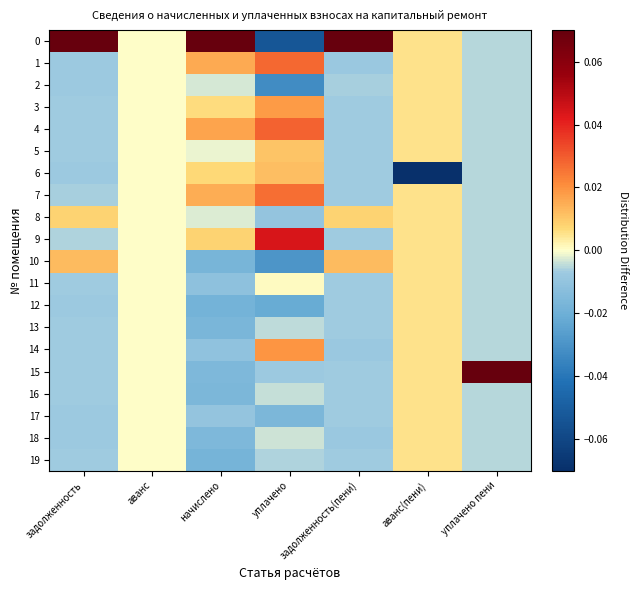

Rank the series by their maximum value, from lowest to highest.

2, 11, 12, 13, 16, 17, 18, 19, 8, 5, 6, 10, 3, 14, 7, 1, 4, 9, 0, 15